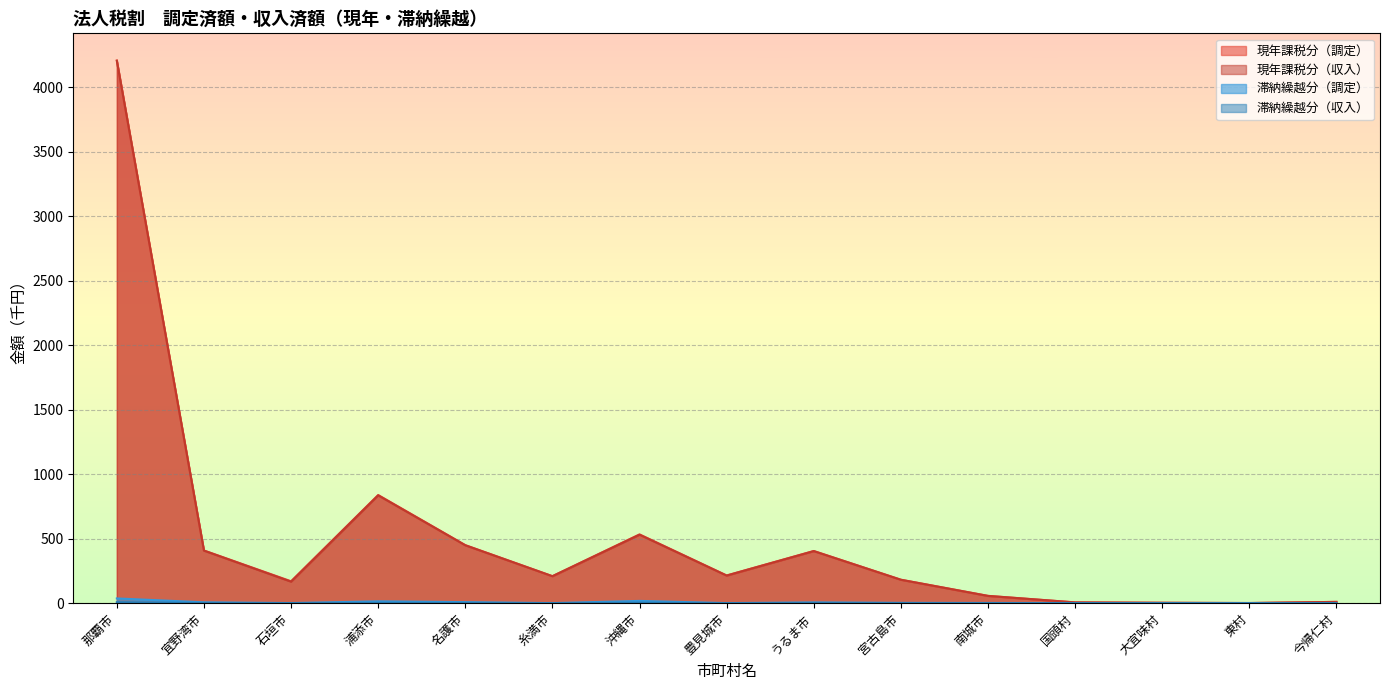

At which label does 現年課税分（収入） reach its minimum?

東村